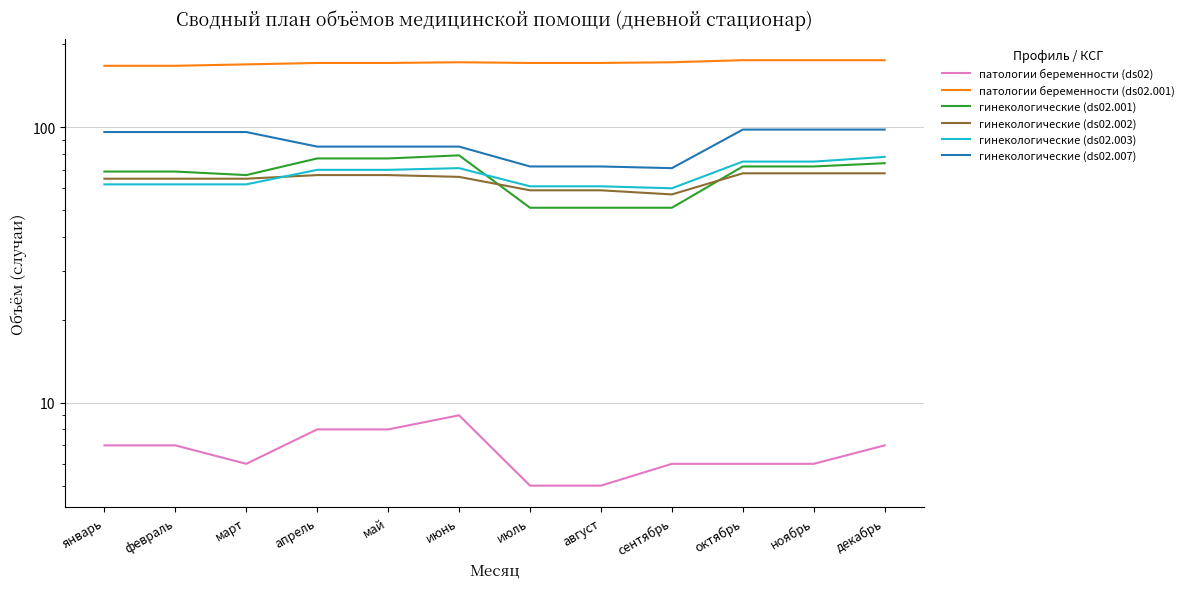

What is the maximum value for гинекологические (ds02.001)?

79